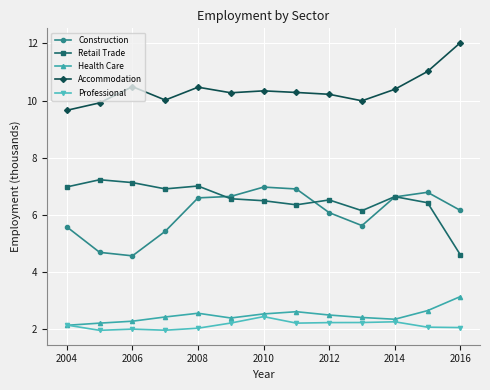

True or false: Retail Trade and Health Care cross at least once.

False